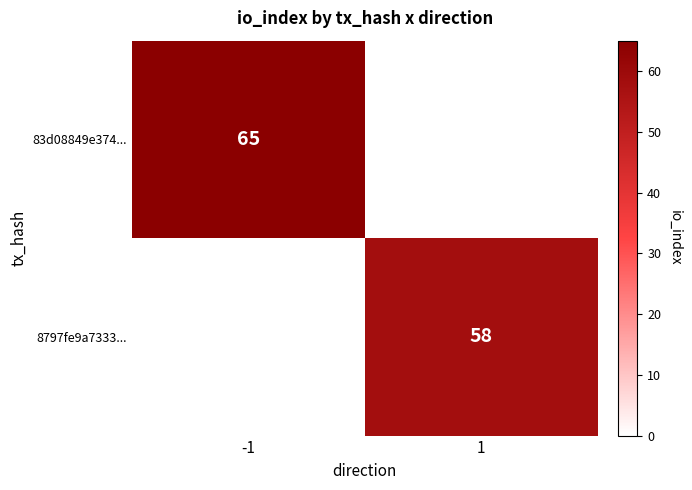

The value of 83d08849e374... at -1 is 19. True or false?

False